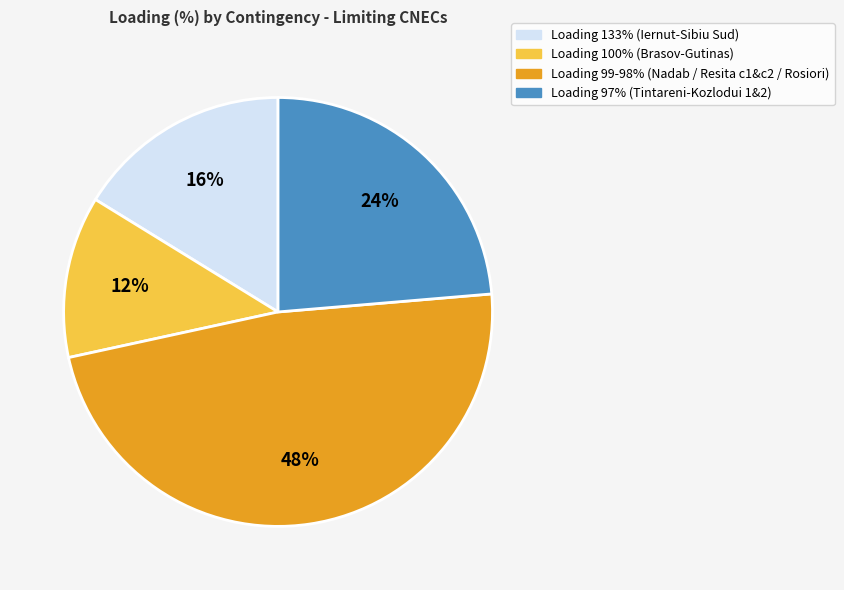

To the nearest percent, what is the difference between the largest and smallest slice percentages?

36%